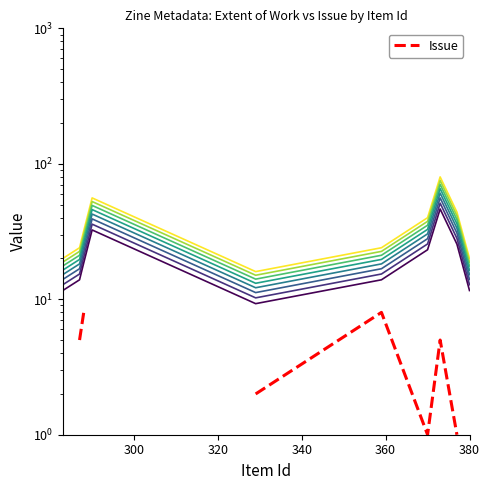

Rank the categories by value from highest to lowest.

373, 290, 377, 370, 288, 287, 359, 283, 380, 329